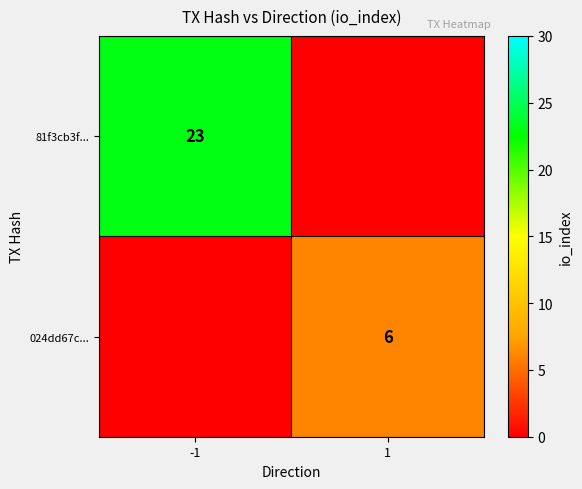

True or false: 024dd67c... has a value of 3 at 1.

False